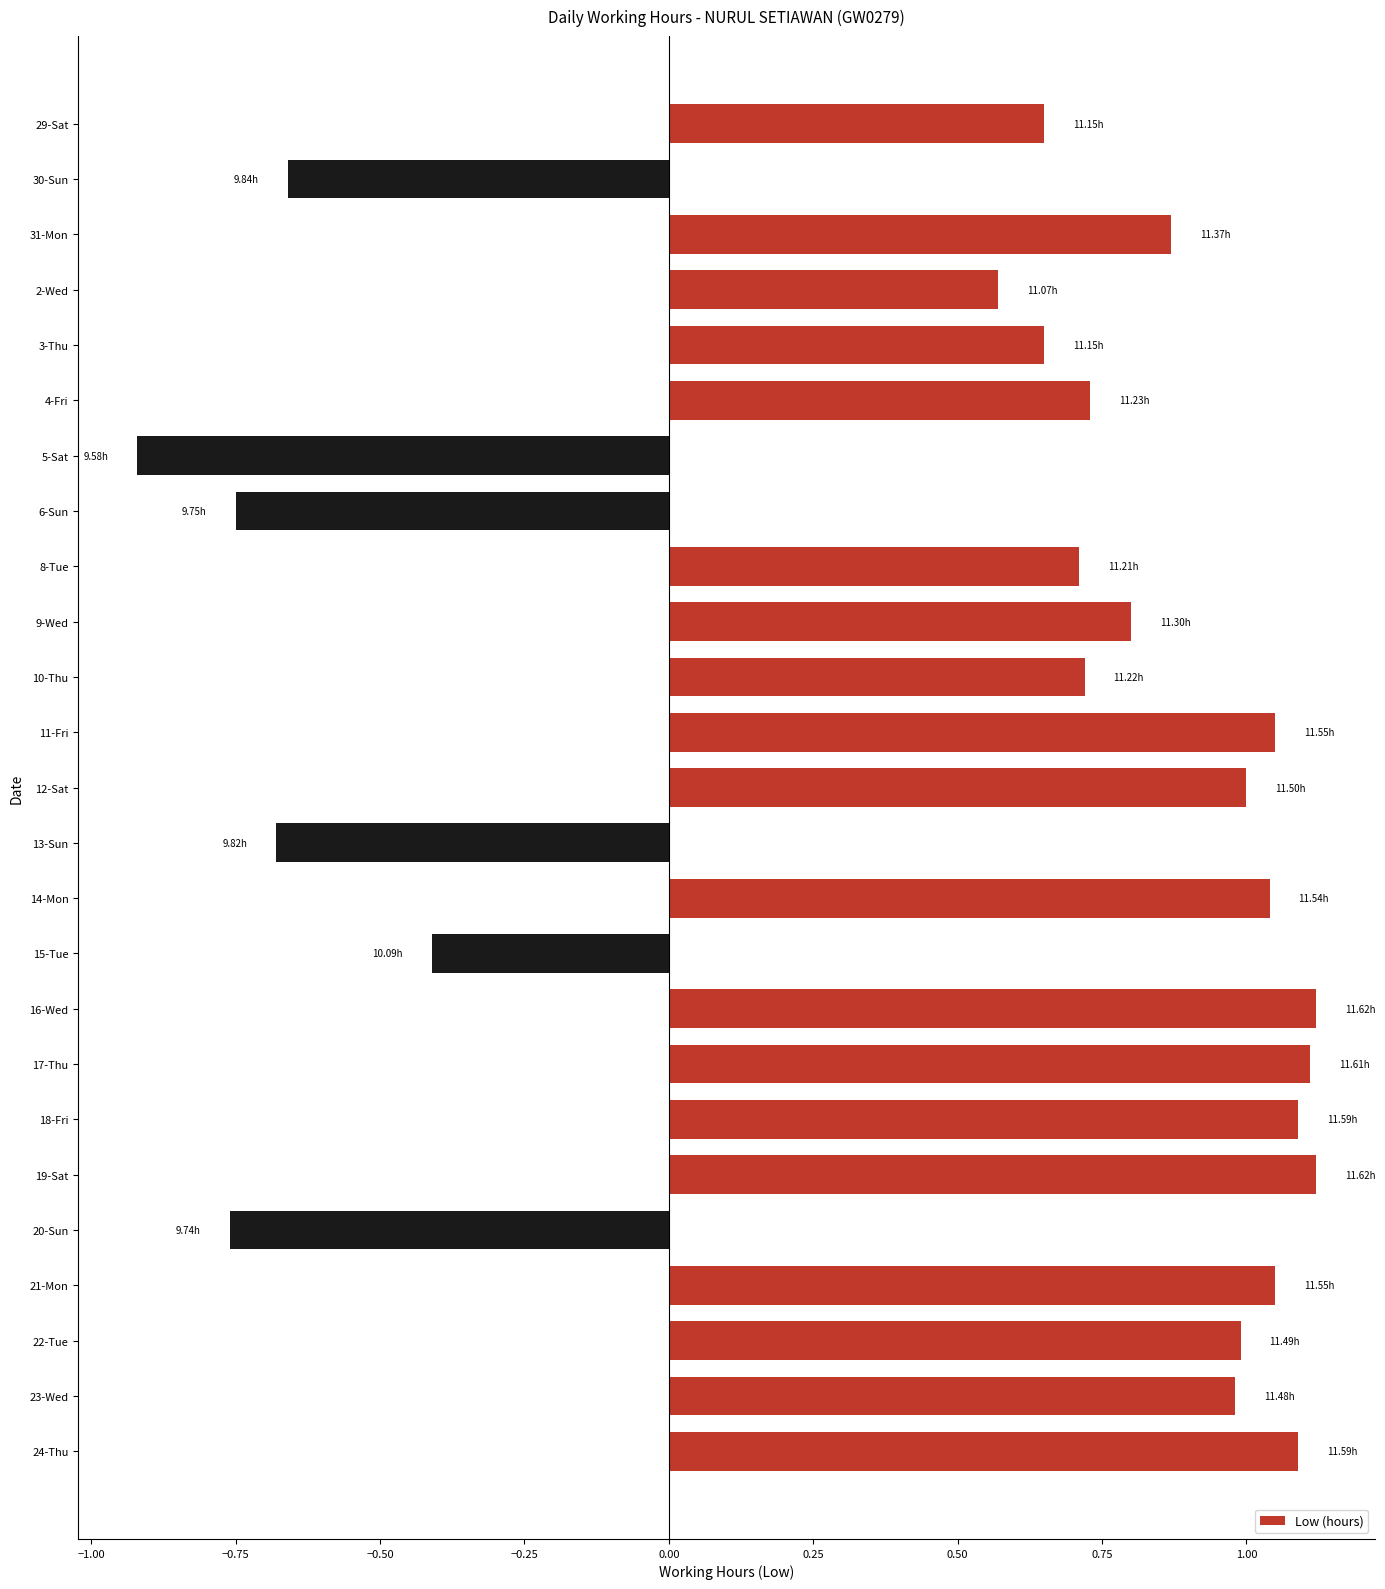

Between 15-Tue and 6-Sun, which is larger?

15-Tue